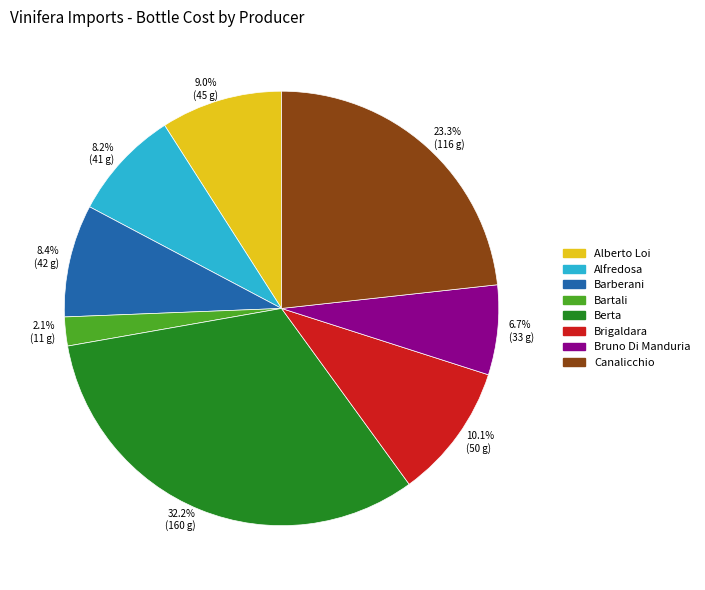

Does 8.2% (41 g) account for over 50% of the chart?

No